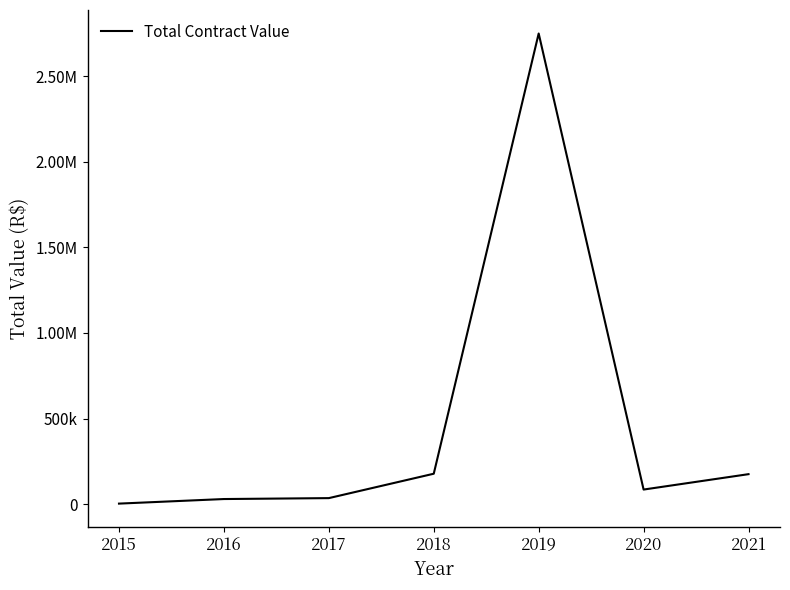

Does the chart display data point markers on the line(s)?

No